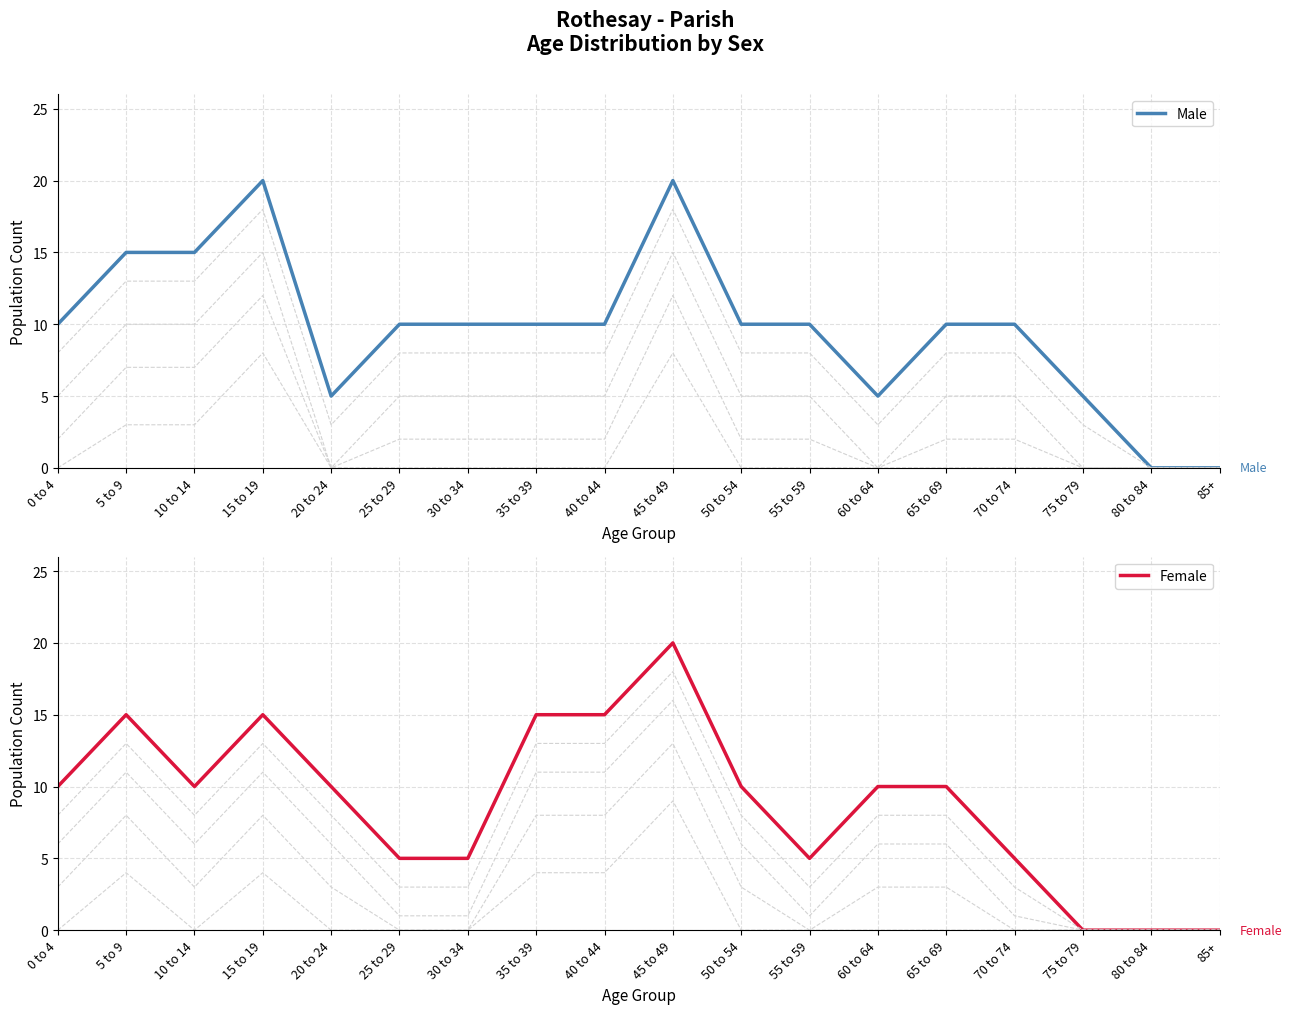

How many categories are shown in the chart?

18